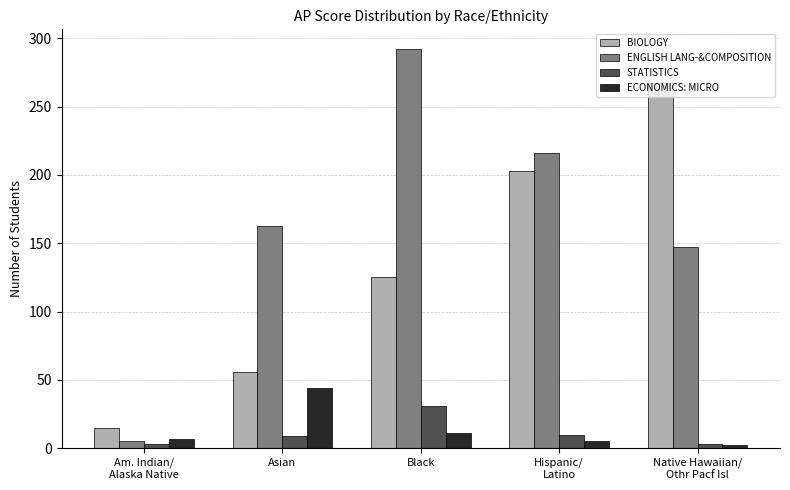

How many values in the ENGLISH LANG-&COMPOSITION series are below 163?

2